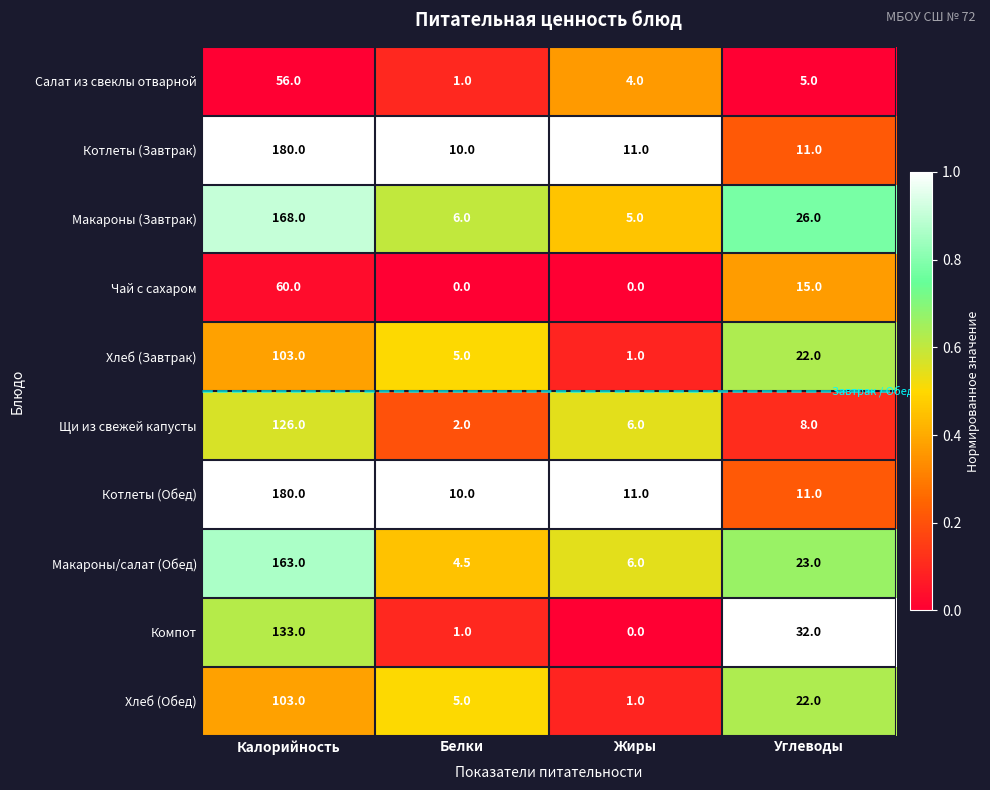

What is the minimum value for Макароны (Завтрак)?

5.0